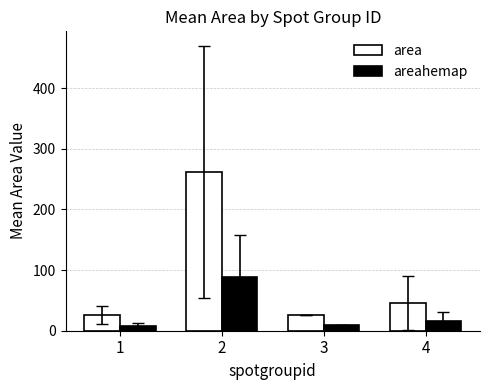

What is the value of the areahemap bar at the 2nd from the left?

87.9